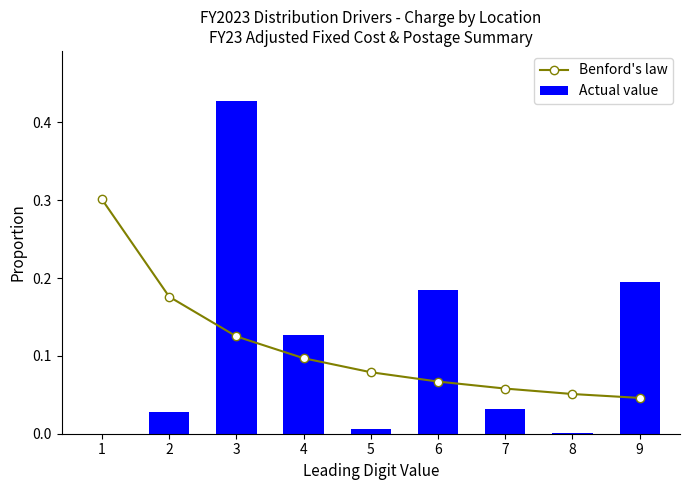

What is the total value across all series at 1?

0.3